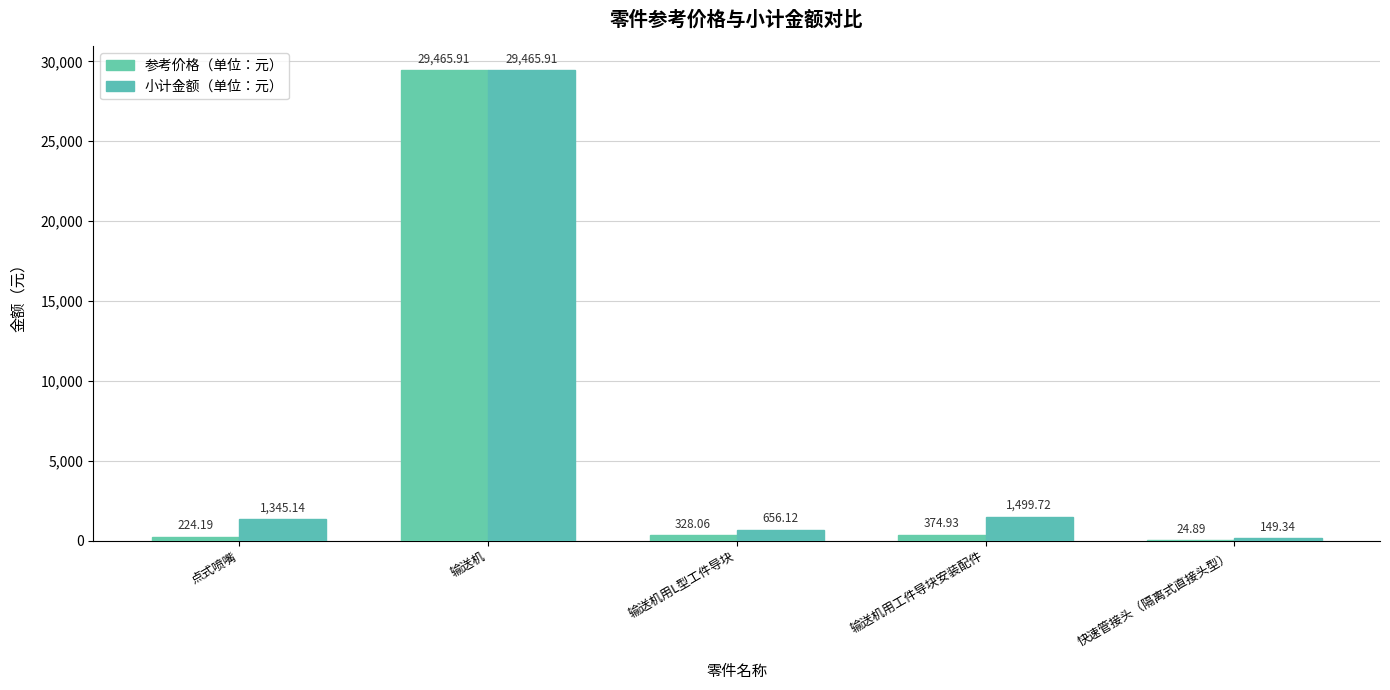

Where does the 小计金额（单位：元） series first go above 1345?

点式喷嘴